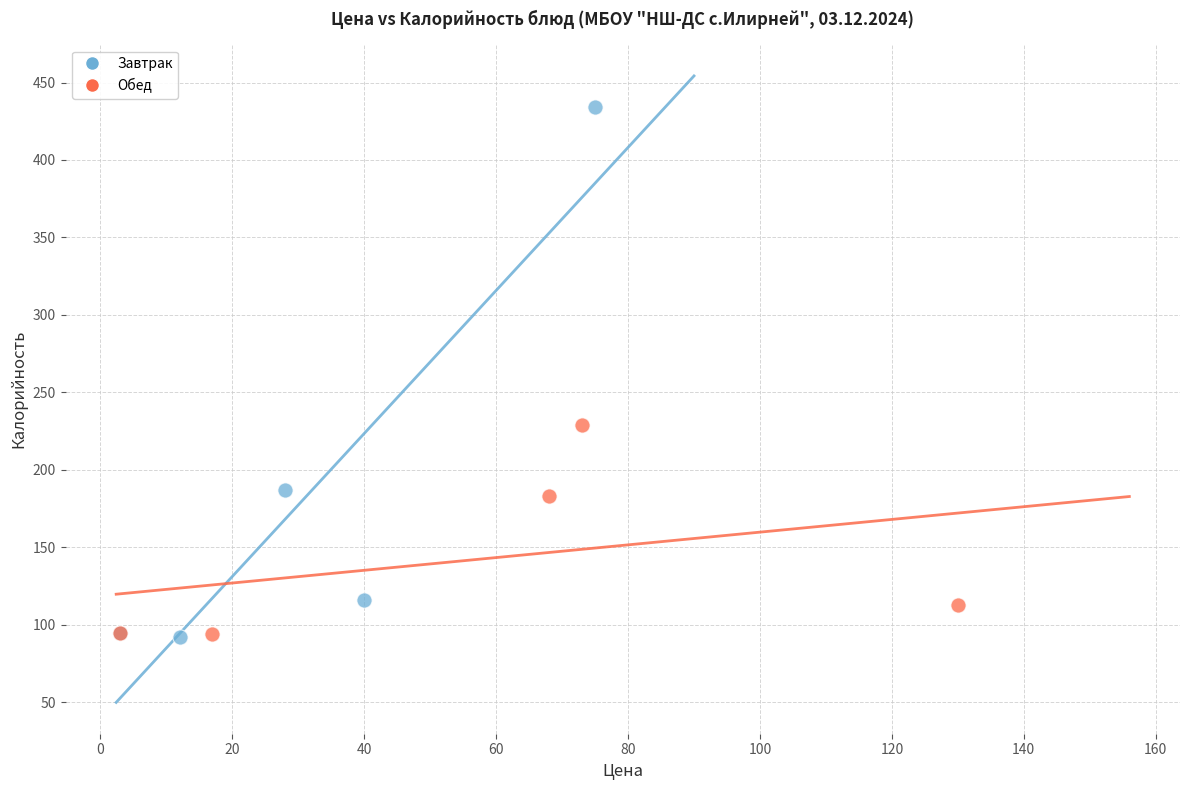

What are all the series names shown in the legend?

Завтрак, Обед